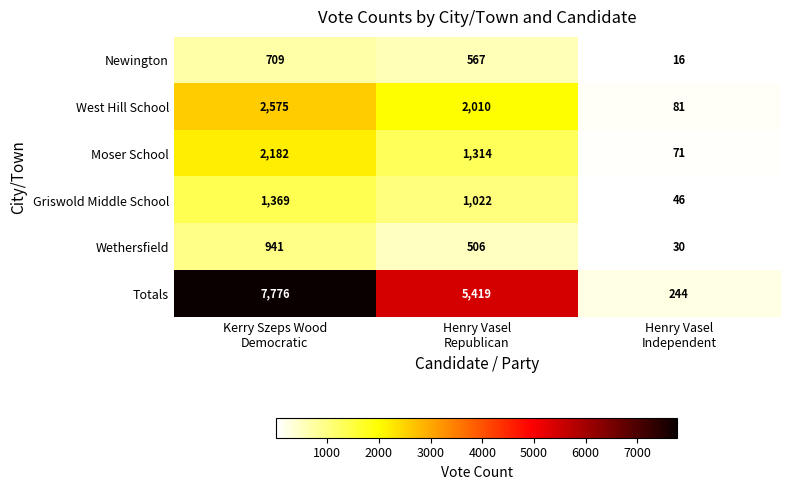

What is the difference between the highest and lowest values at Henry Vasel
Independent?

228